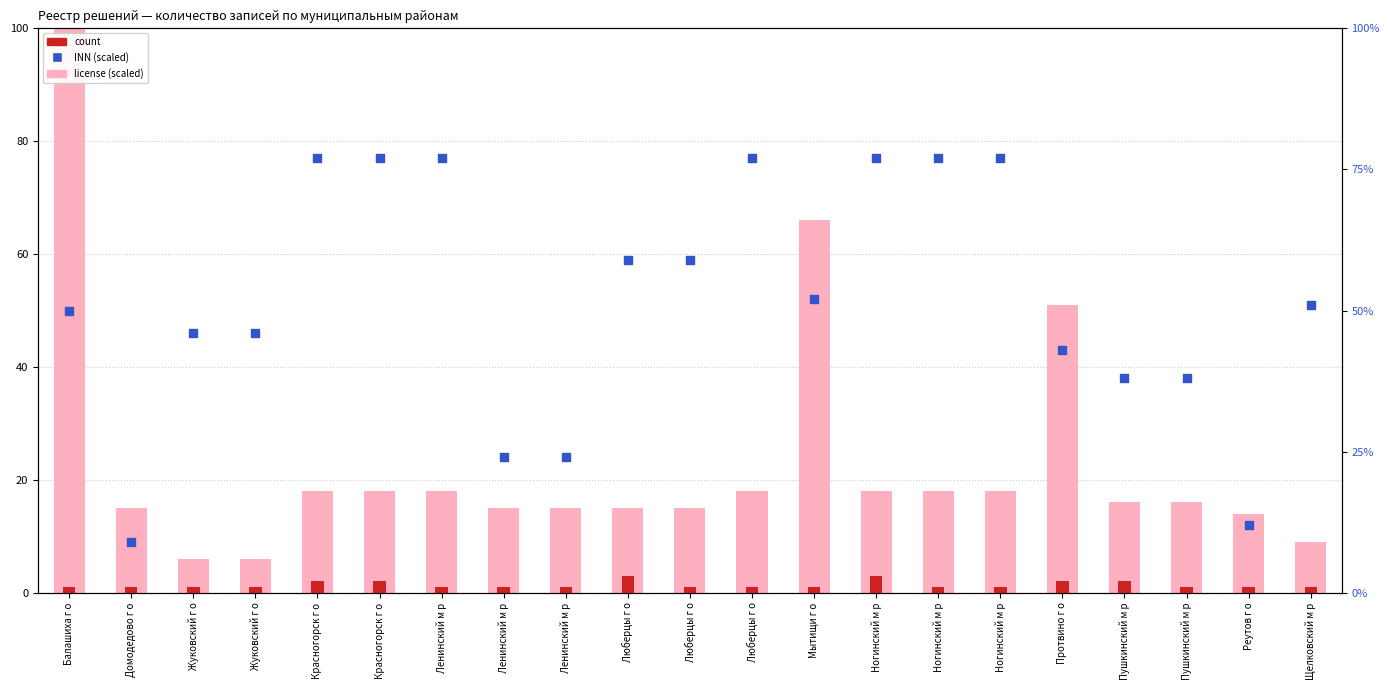

Is the value of count at Красногорск г о greater than the value of INN (scaled) at Балашиха г о?

No